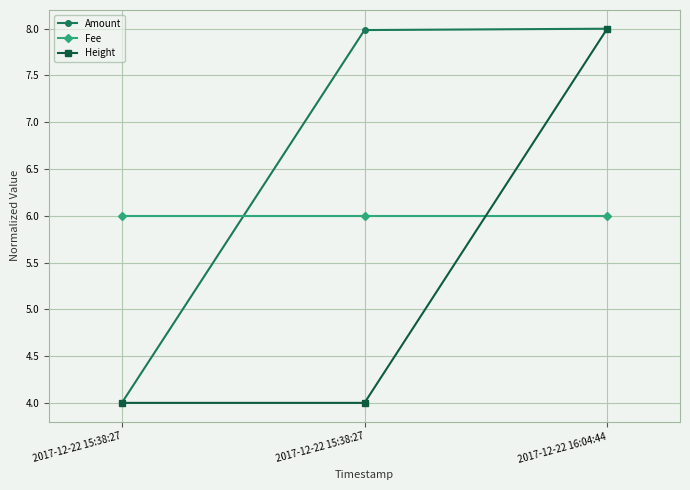

What is the difference between the Amount values at 2017-12-22 15:38:27 and 2017-12-22 16:04:44?

4.0